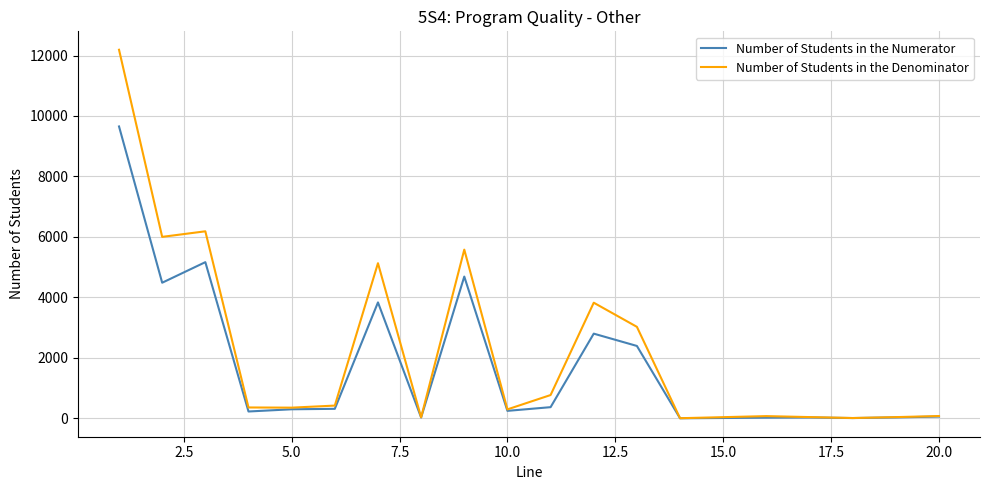

Which series has the largest range (max minus min)?

Number of Students in the Denominator